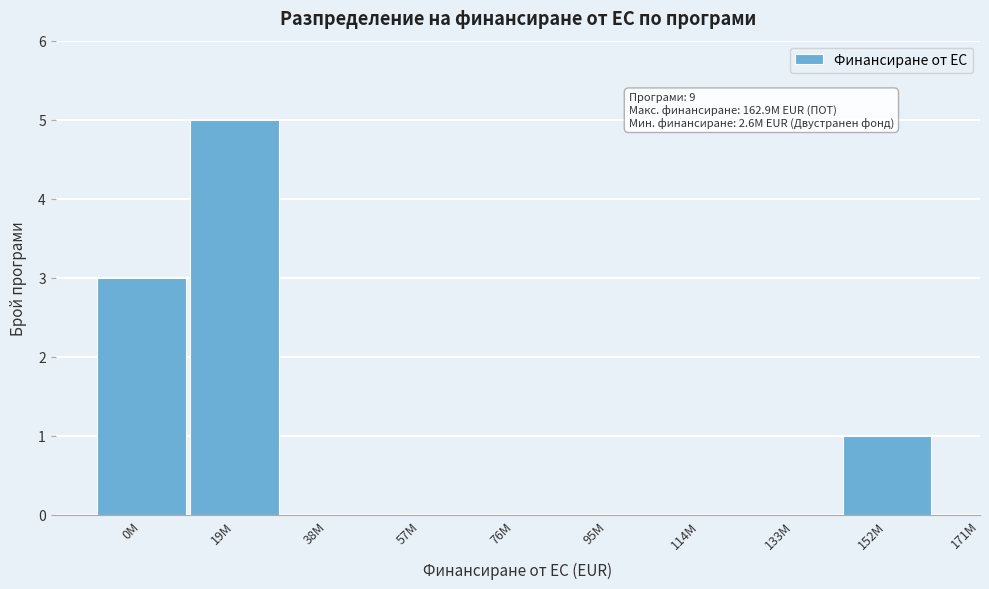

Reading left to right, extract all data points from this chart.

0M=3	19M=5	38M=0	57M=0	76M=0	95M=0	114M=0	133M=0	152M=1